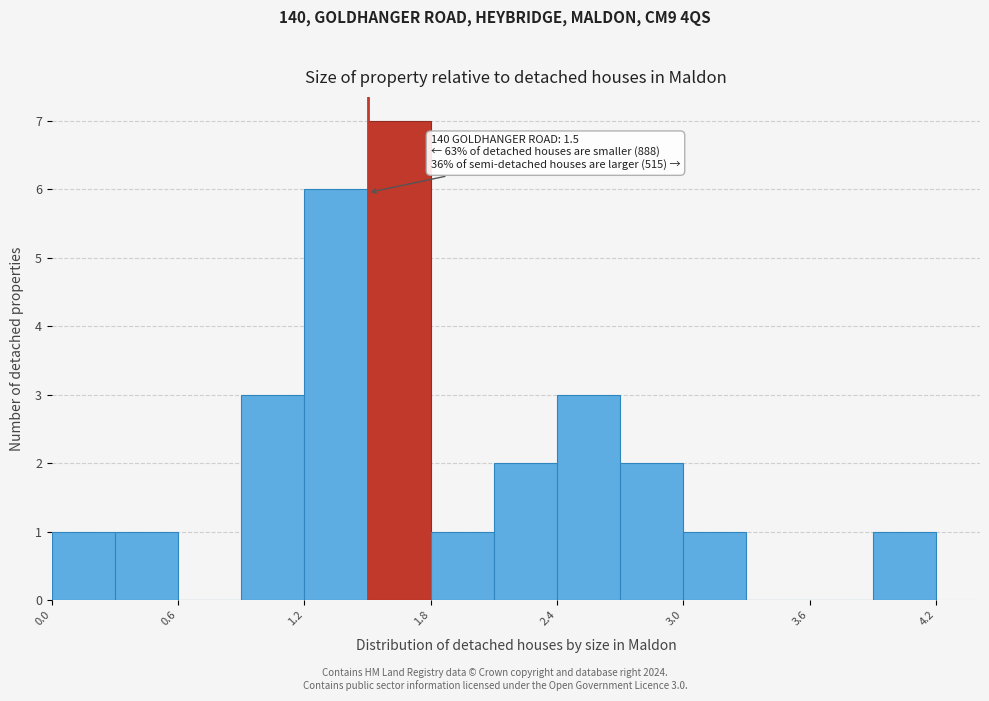

Around what value on the x-axis is the tallest bar? Give the approximate position of its centre, as read against the axis.

1.7